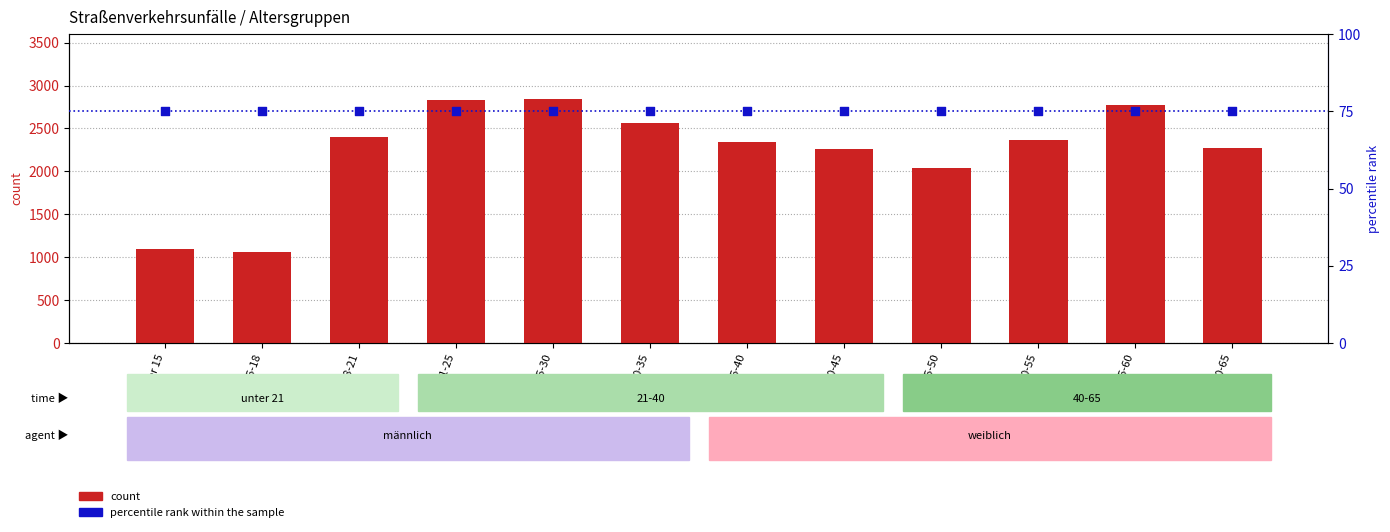

What are all the series names shown in the legend?

count, percentile rank within the sample